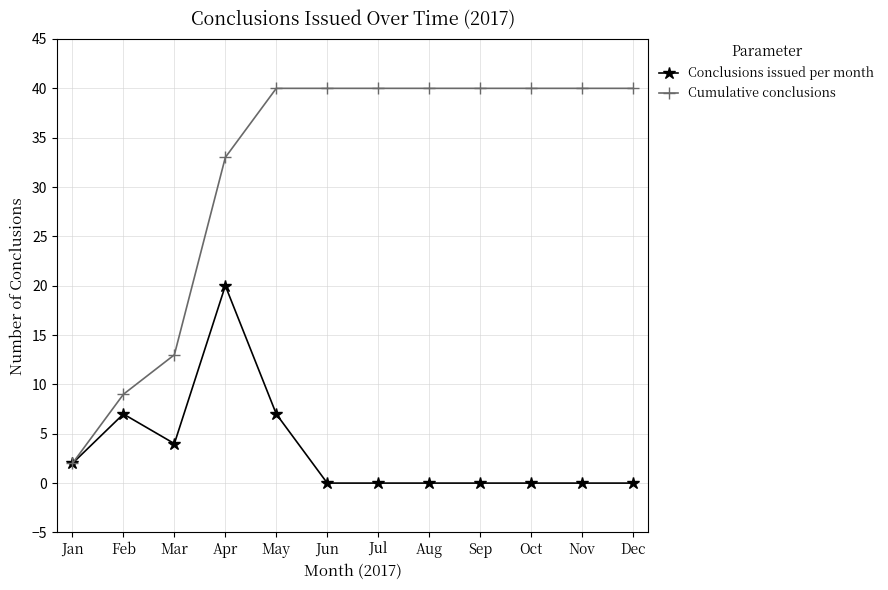

The Conclusions issued per month series shows 11 at Feb. True or false?

False